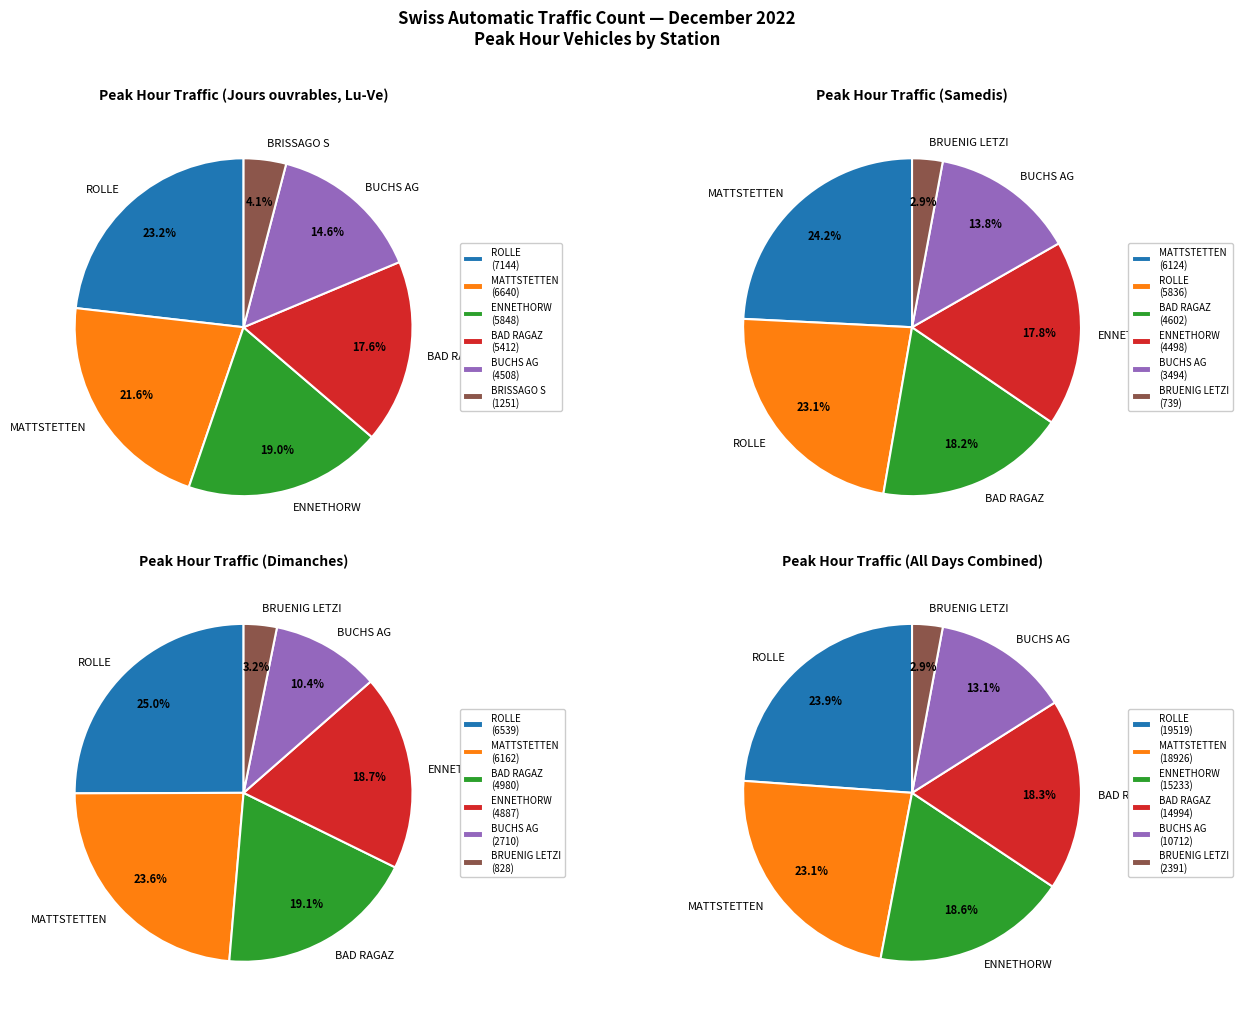

Is it true that ROLLE is 37% of the pie?

False